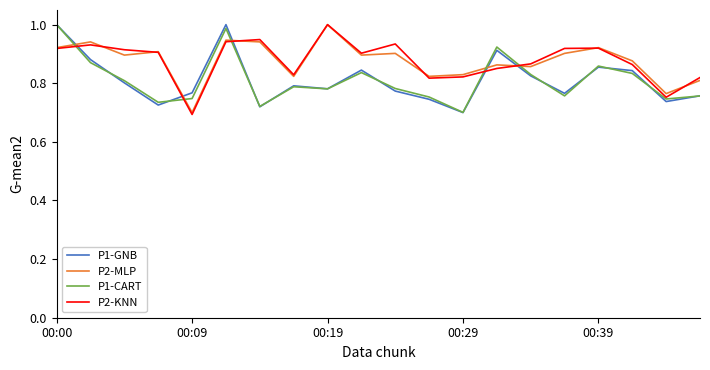

True or false: P1-GNB and P2-KNN intersect in this chart.

True